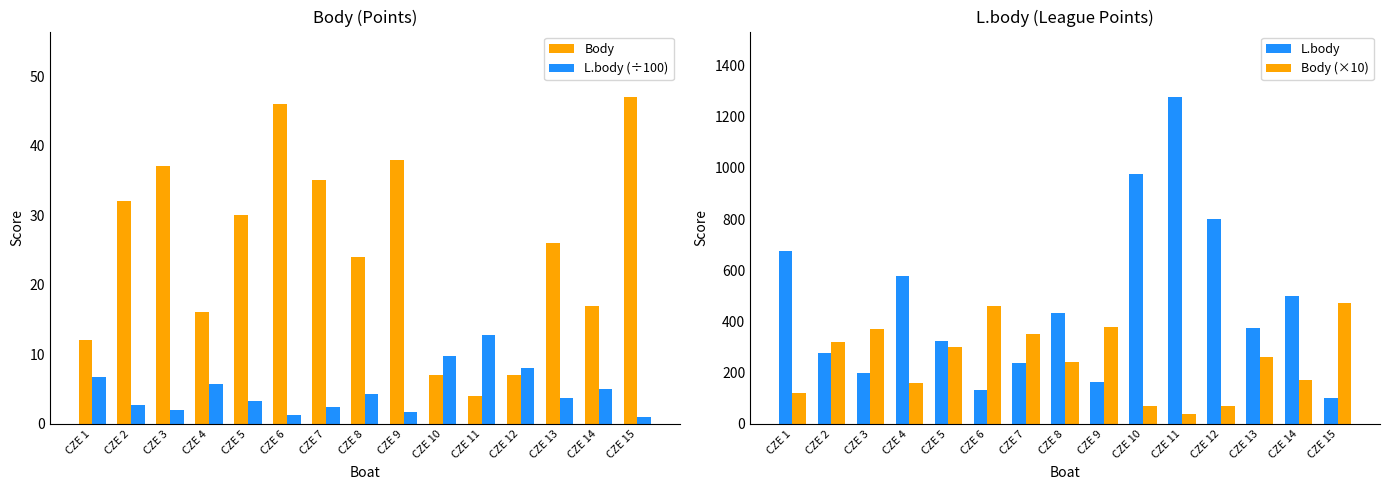

Is the value of L.body at CZE 2 greater than the value of L.body (÷100) at CZE 1?

Yes